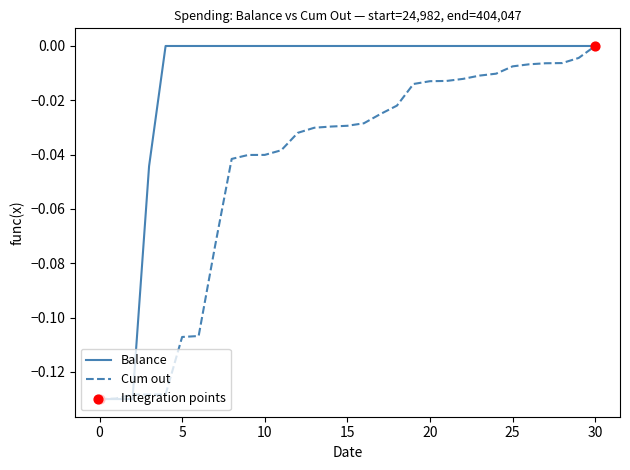

Which series has the largest total across all categories?

Balance